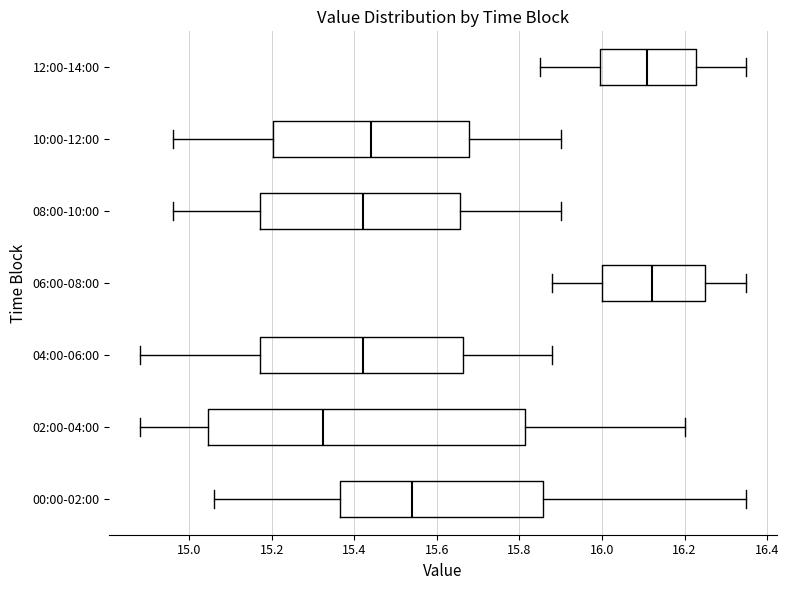

Which box has the furthest to the left median line?

02:00-04:00